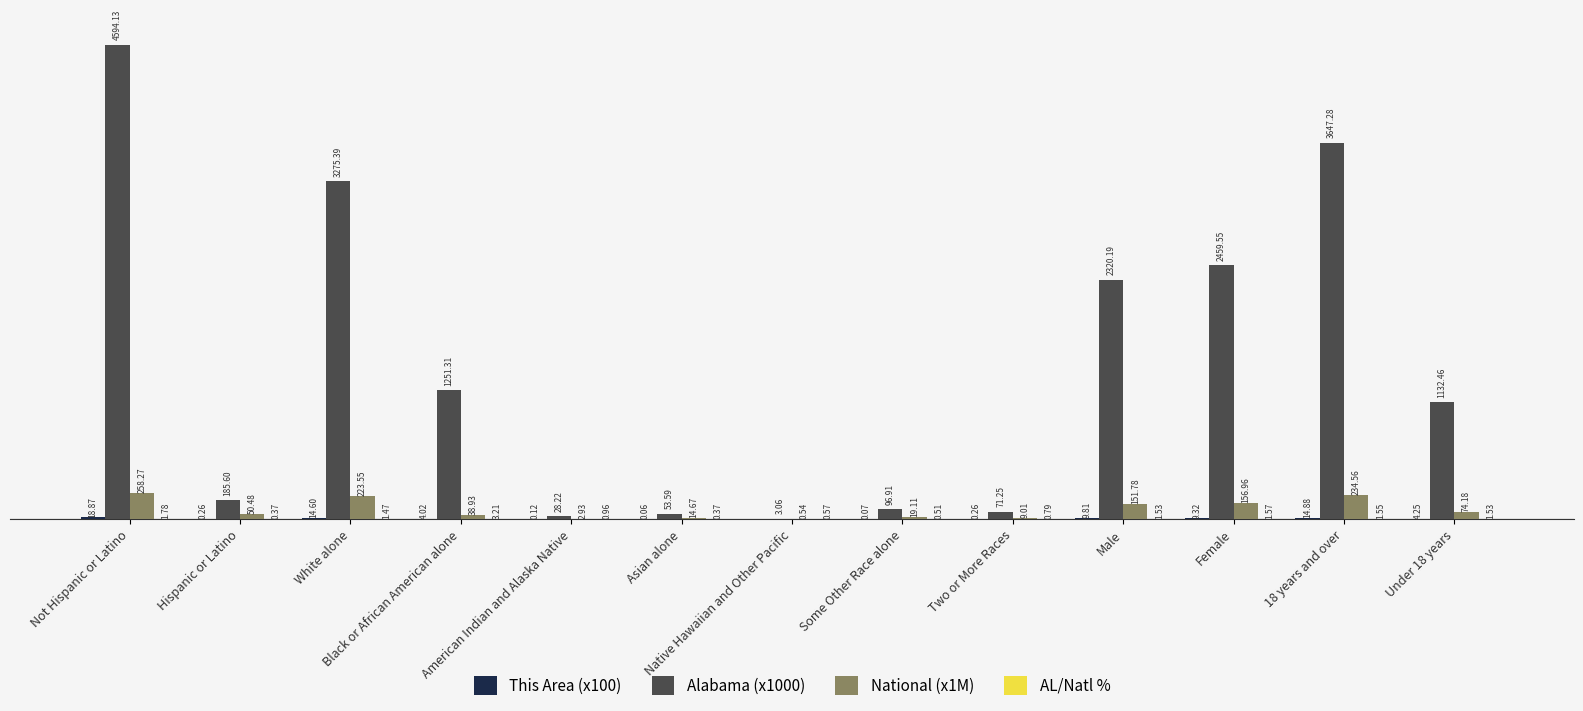

Between Not Hispanic or Latino and 18 years and over, which series saw the biggest shift?

Alabama (x1000)